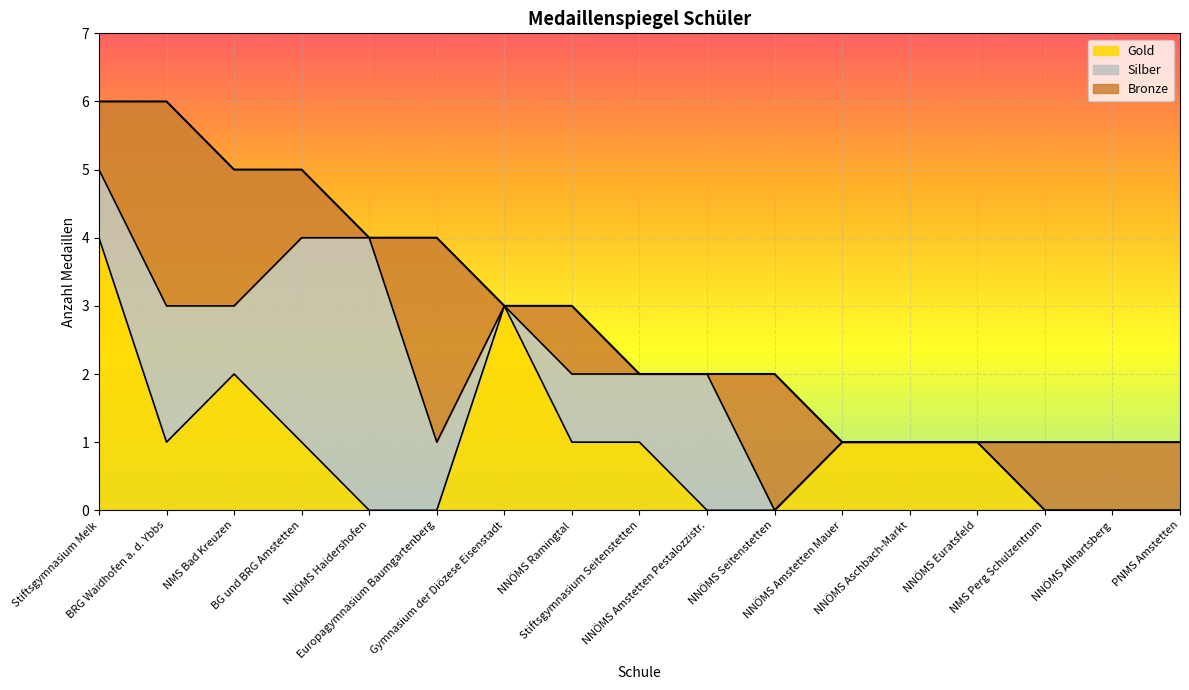

What is the sum of all Bronze values?

16